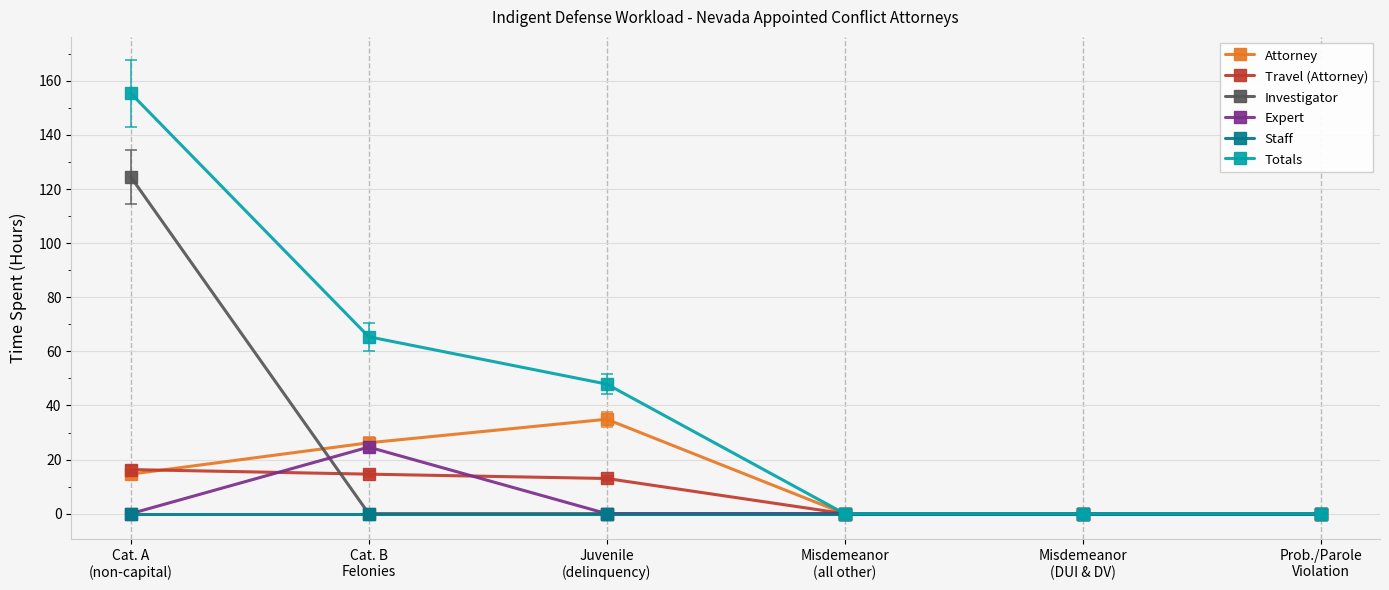

Count the number of categories in the chart.

6